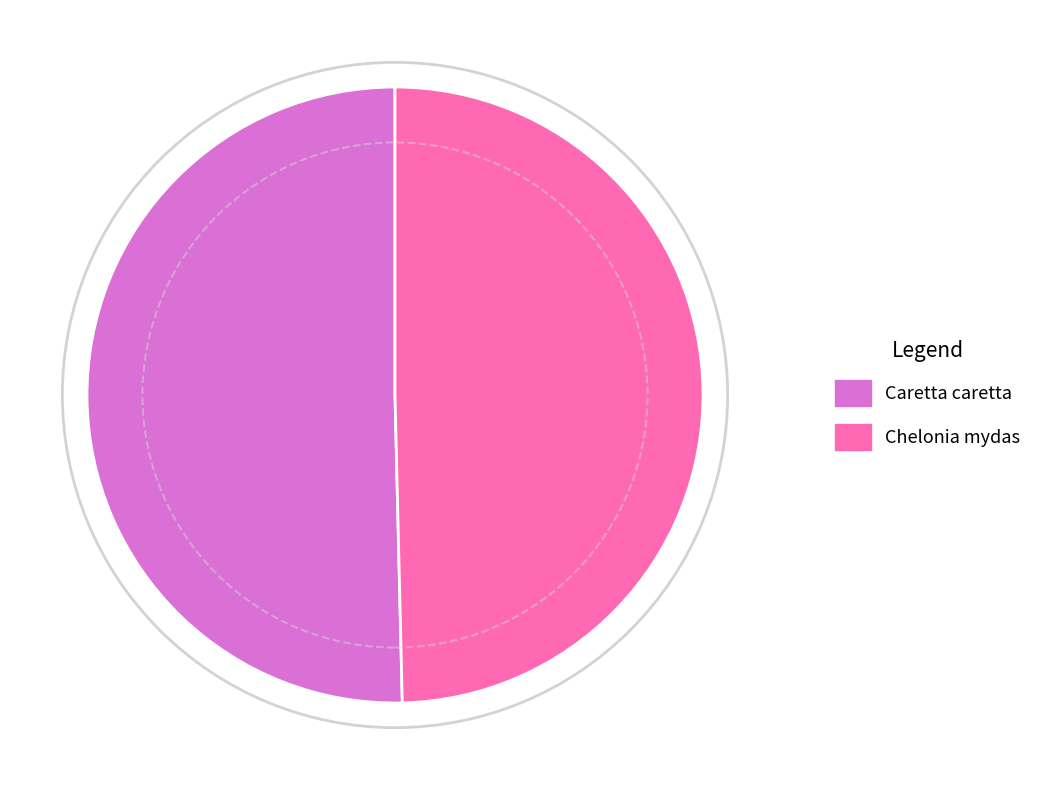

Which category has the smallest portion of the pie?

Chelonia mydas